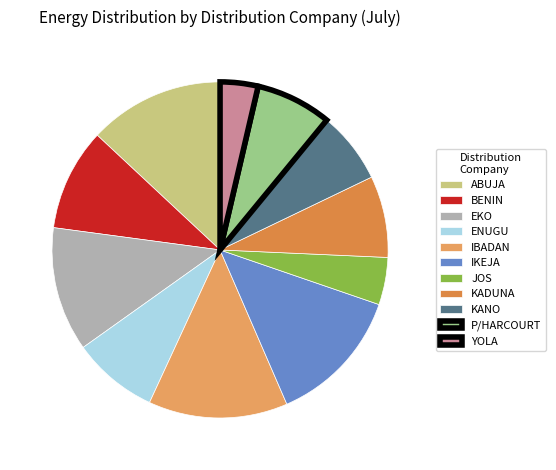

How many slices are in this pie chart?

11